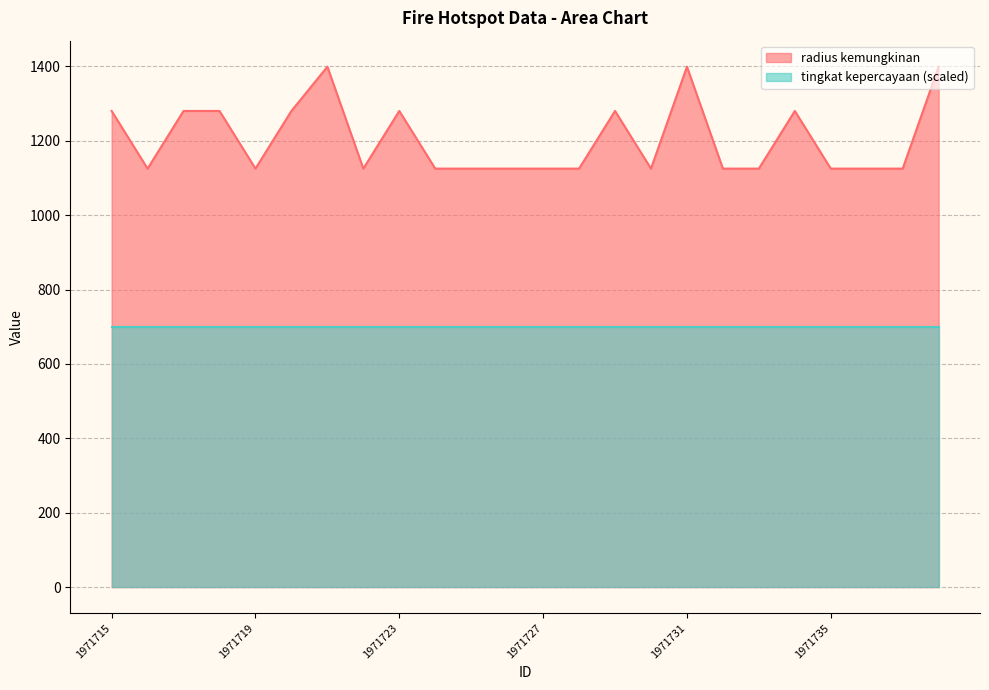

Reading left to right, transcribe all the data shown in this chart.

1280	1125	1280	1280	1125	1280	1399	1125	1280	1125	1125	1125	1125	1125	1280	1125	1399	1125	1125	1280	1125	1125	1125	1399